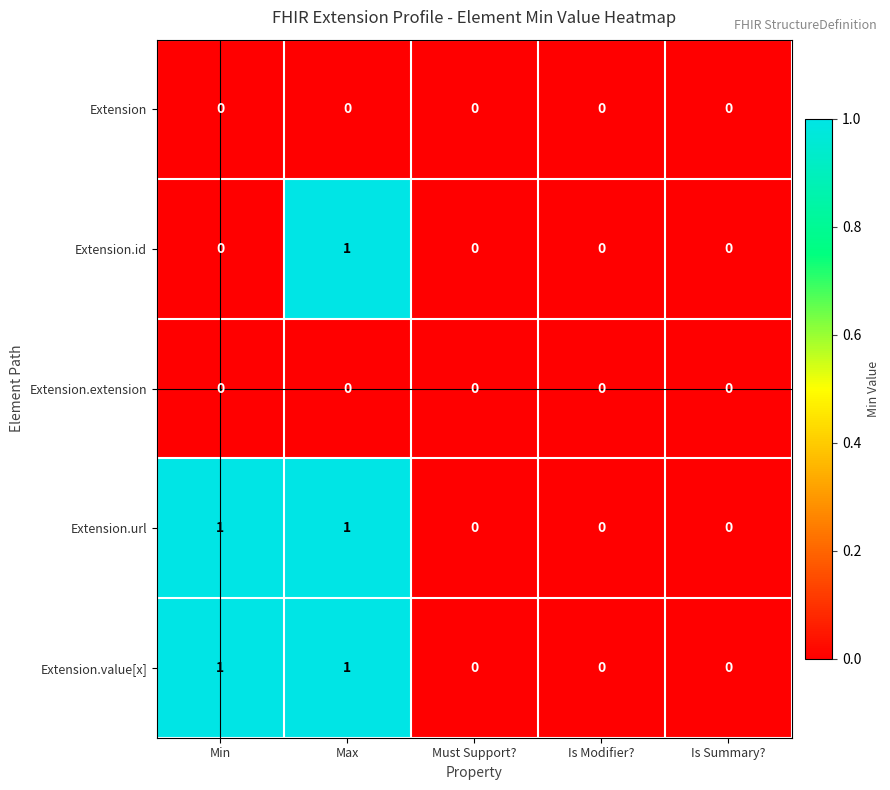

How many Extension.id values are between 0 and 1?

5